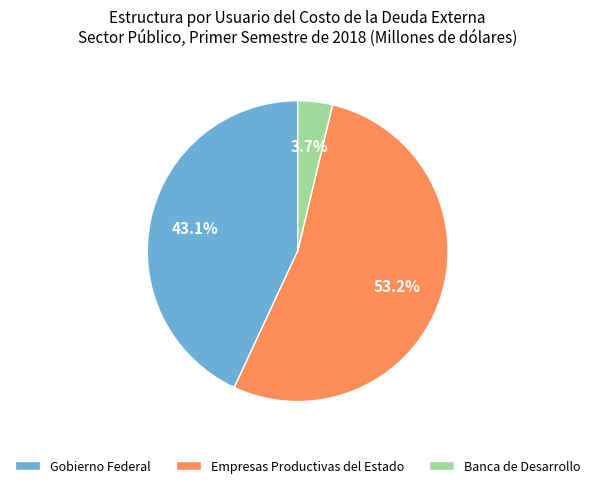

Which category has the biggest portion of the pie?

Empresas Productivas del Estado